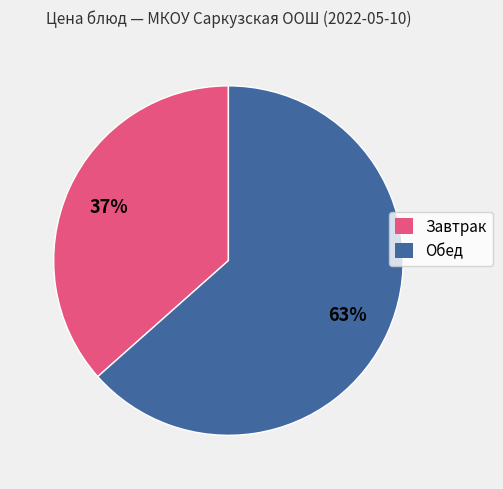

To the nearest percent, what is the average slice percentage?

50%